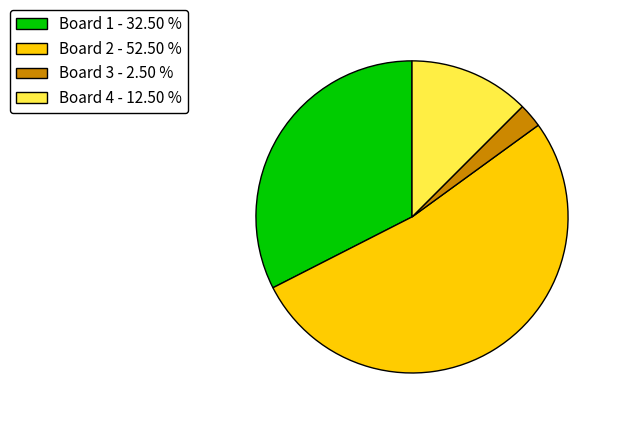

Do Board 2 - 52.50 % and Board 3 - 2.50 % together represent more than half of the pie?

Yes